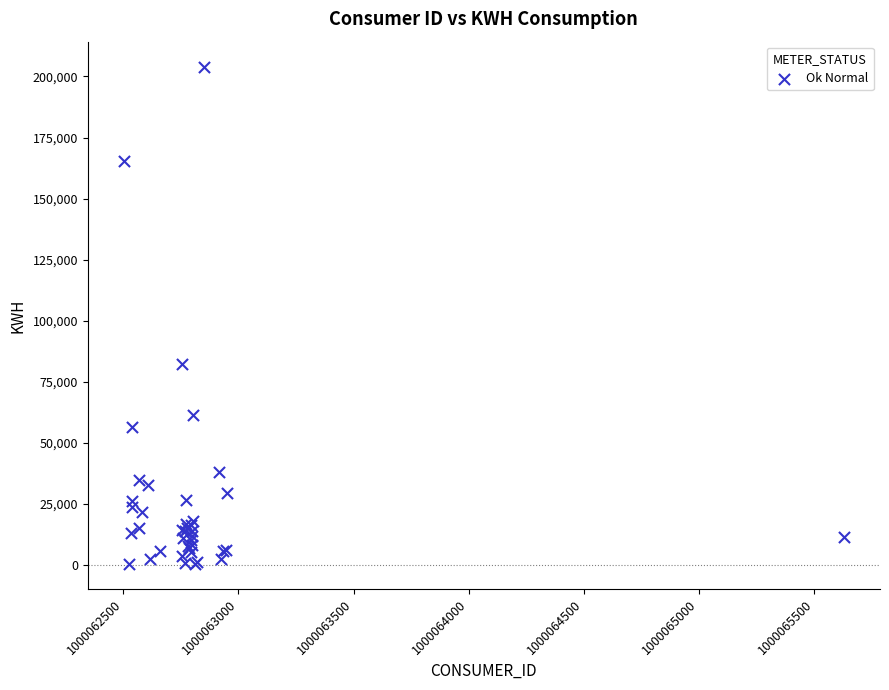

What Y value in the scatter plot is closest to 102206?

82495